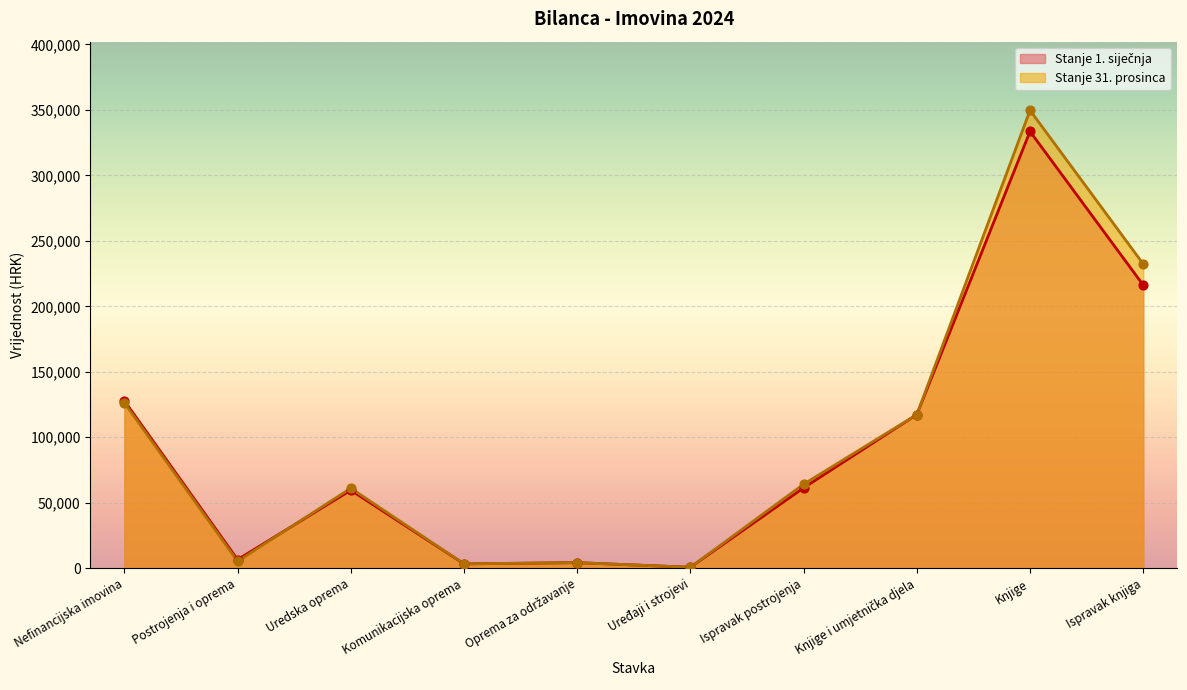

Which series has the widest spread of Y values?

Stanje 31. prosinca